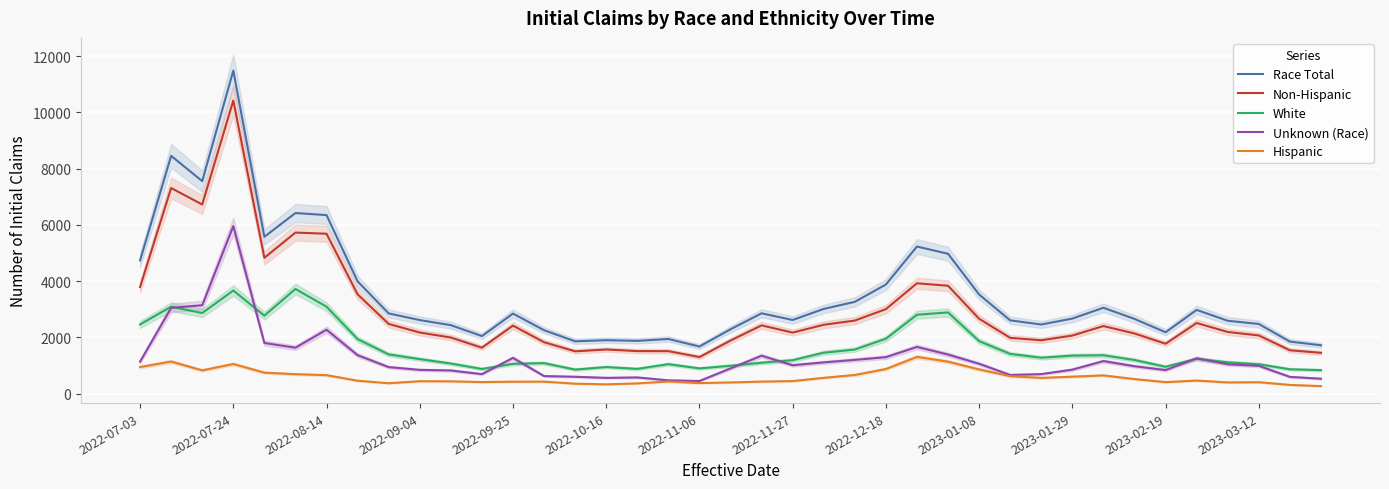

True or false: Race Total and Unknown (Race) cross at least once.

False